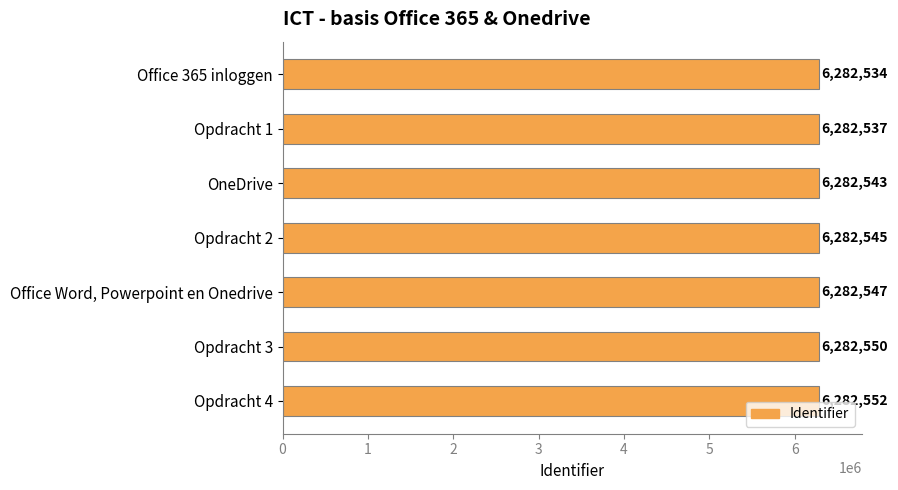

List the labels in order of value, smallest first.

Office 365 inloggen, Opdracht 1, OneDrive, Opdracht 2, Office Word, Powerpoint en Onedrive, Opdracht 3, Opdracht 4